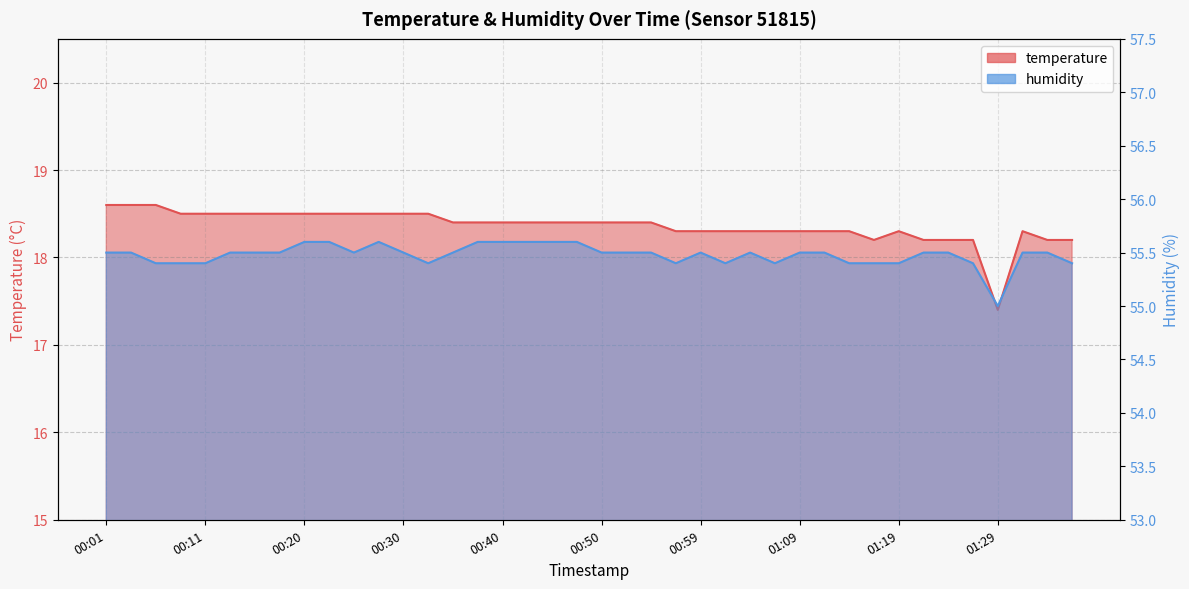

How many humidity values are between 55 and 56?

40